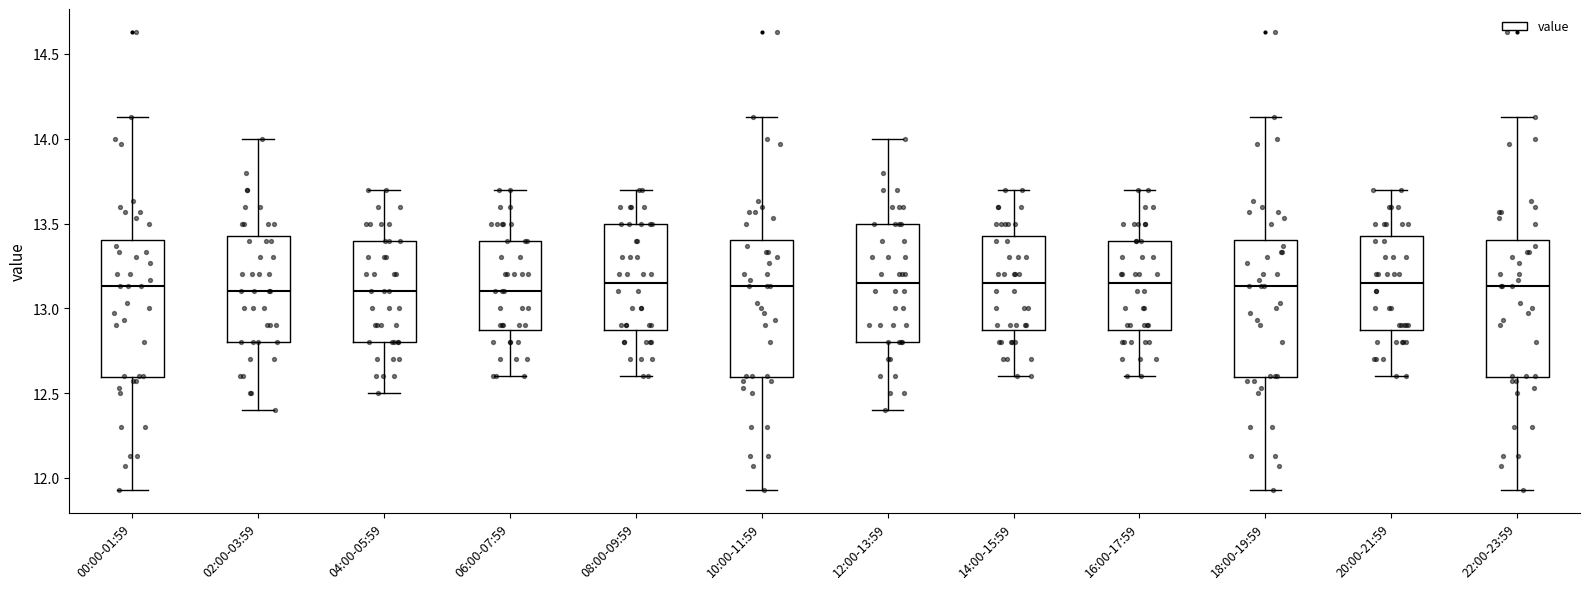

Reading left to right, transcribe this box plot: for each box, give where its median line is, the range the box spans, and where its two whiskers end, as read against the y-axis. The values are not printed on the chart, so give them approximately, as read against the axis.

00:00-01:59: median 13.15, box 12.60 to 13.40, whiskers 11.95 to 14.15
02:00-03:59: median 13.10, box 12.80 to 13.45, whiskers 12.40 to 14.00
04:00-05:59: median 13.10, box 12.80 to 13.40, whiskers 12.50 to 13.70
06:00-07:59: median 13.10, box 12.90 to 13.40, whiskers 12.60 to 13.70
08:00-09:59: median 13.15, box 12.90 to 13.50, whiskers 12.60 to 13.70
10:00-11:59: median 13.15, box 12.60 to 13.40, whiskers 11.95 to 14.15
12:00-13:59: median 13.15, box 12.80 to 13.50, whiskers 12.40 to 14.00
14:00-15:59: median 13.15, box 12.90 to 13.45, whiskers 12.60 to 13.70
16:00-17:59: median 13.15, box 12.90 to 13.40, whiskers 12.60 to 13.70
18:00-19:59: median 13.15, box 12.60 to 13.40, whiskers 11.95 to 14.15
20:00-21:59: median 13.15, box 12.90 to 13.45, whiskers 12.60 to 13.70
22:00-23:59: median 13.15, box 12.60 to 13.40, whiskers 11.95 to 14.15